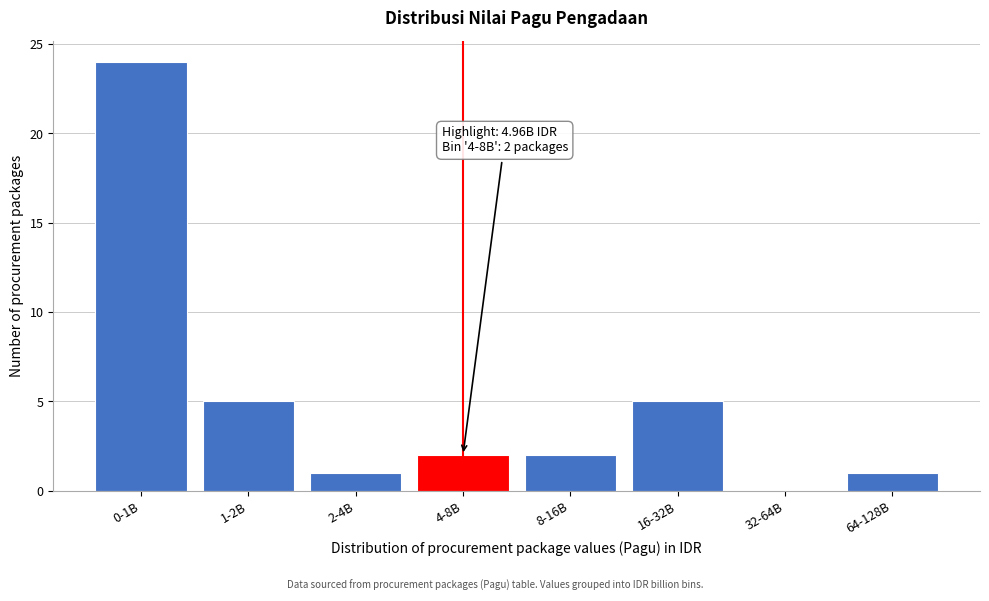

Reading left to right, what are all the values shown in this chart?

0-1B=24	1-2B=5	2-4B=1	4-8B=2	8-16B=2	16-32B=5	32-64B=0	64-128B=1